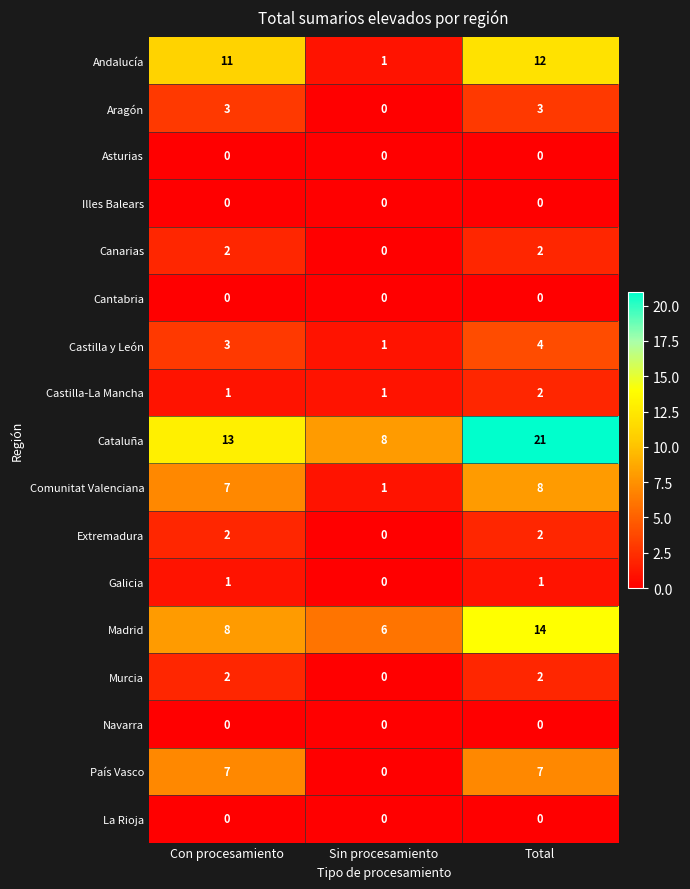

Count the number of categories in the chart.

3